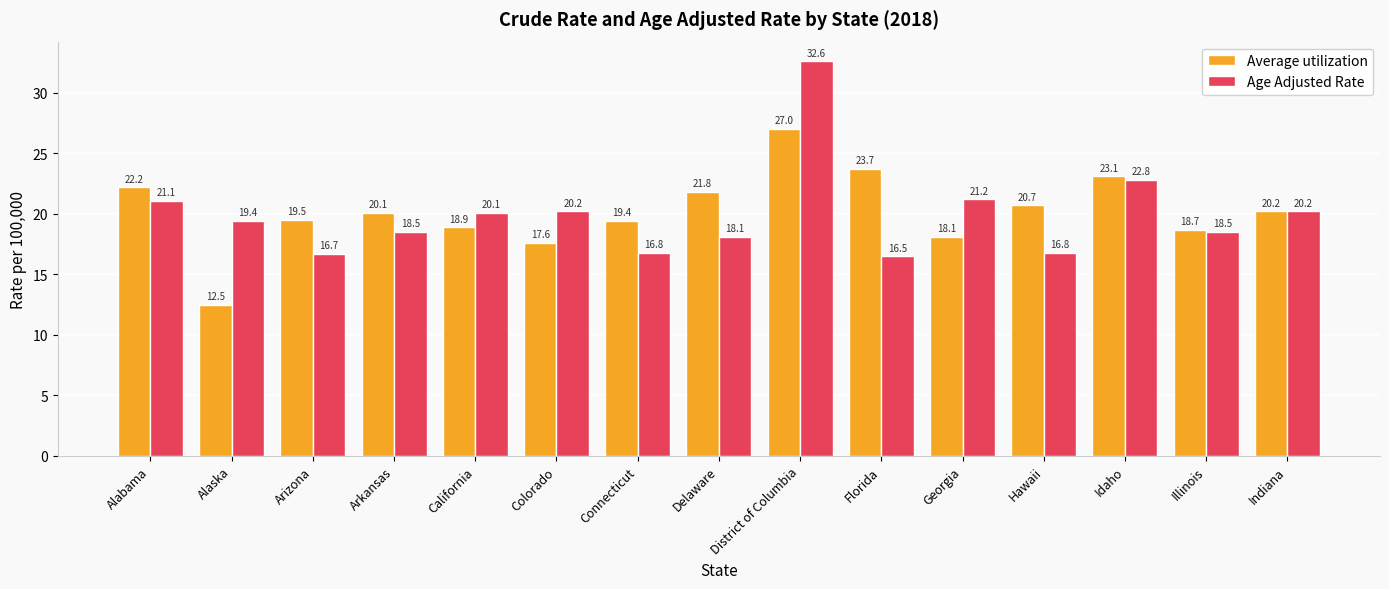

Between Connecticut and Idaho, which series saw the biggest shift?

Age Adjusted Rate